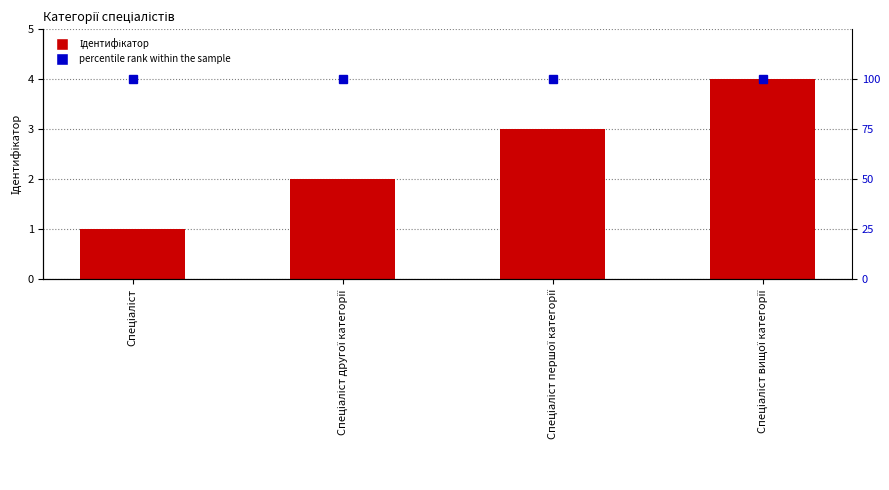

At how many categories does at least one series exceed 20?

4